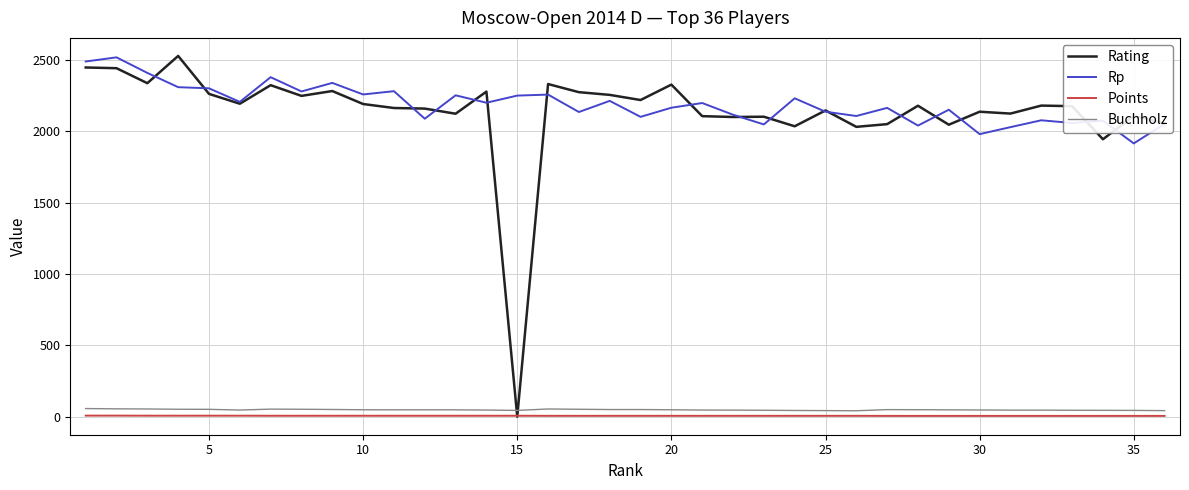

Which series has the widest spread of values?

Rating